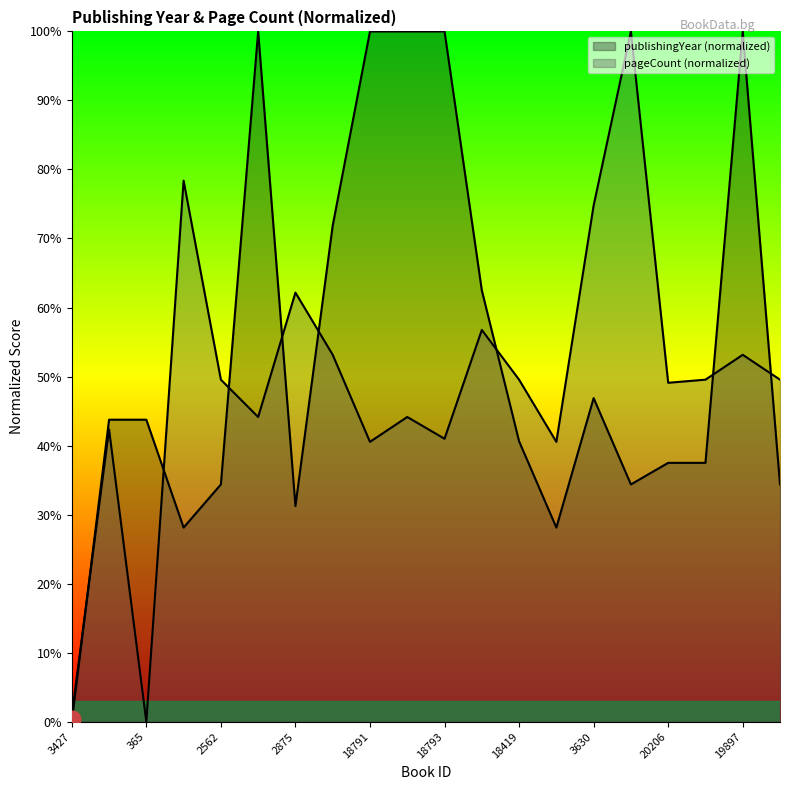

Between 20158 and 746, which series saw the biggest shift?

publishingYear